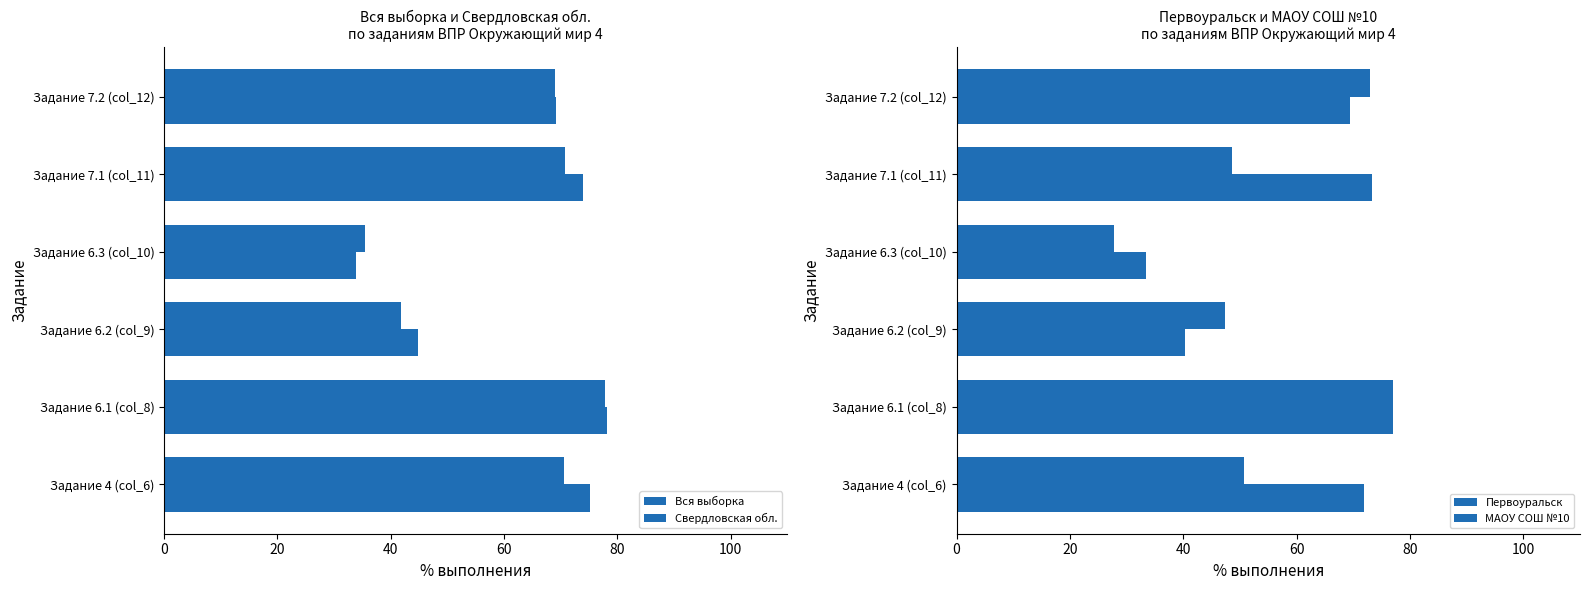

What is the value of the Вся выборка bar at the 3rd from the left?

44.9